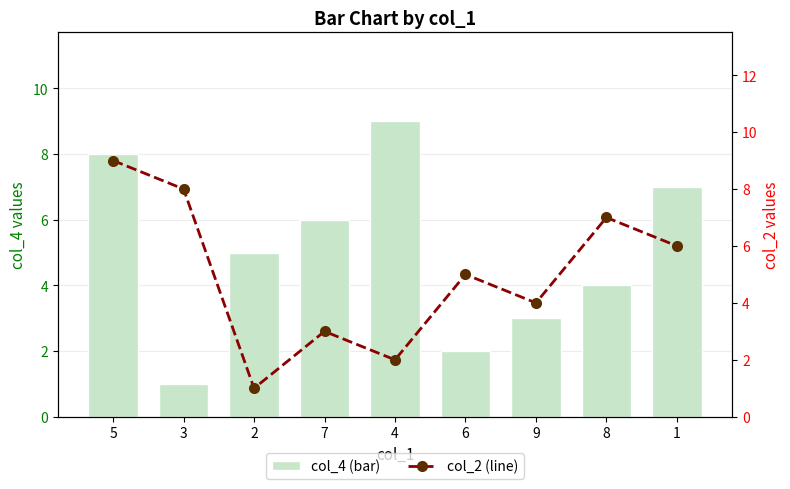

How many col_4 (bar) values are between 3 and 7?

5